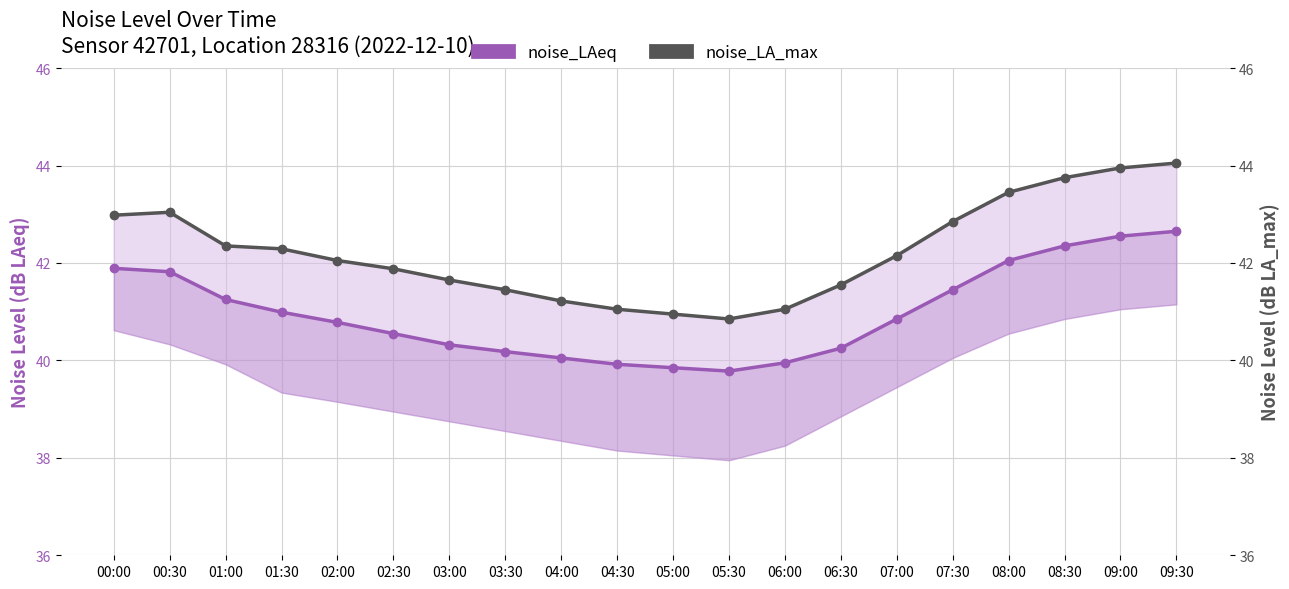

What is the smallest value displayed?

39.8